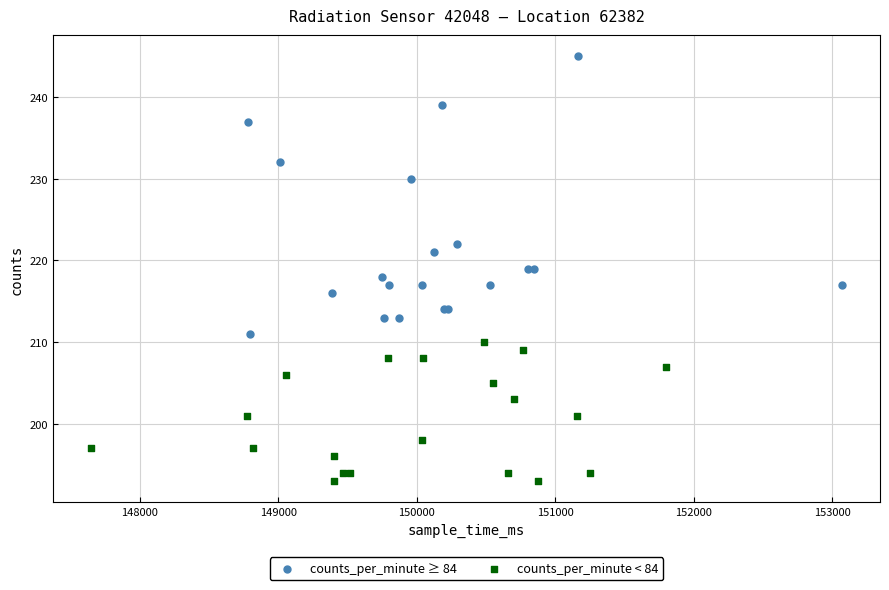

Which series contains the highest Y value?

counts_per_minute ≥ 84